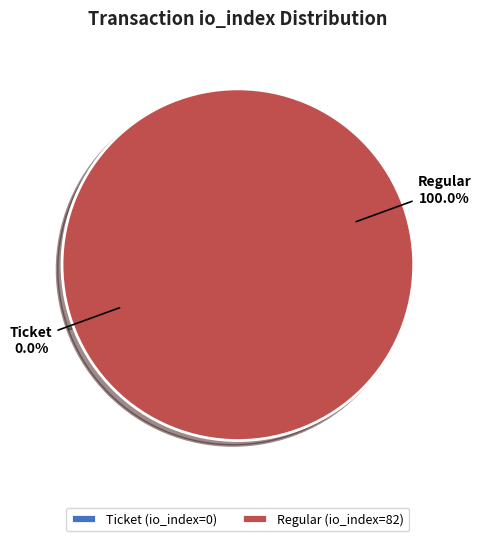

To the nearest percent, what is the combined percentage of Regular (io_index=82) and Ticket (io_index=0)?

100%